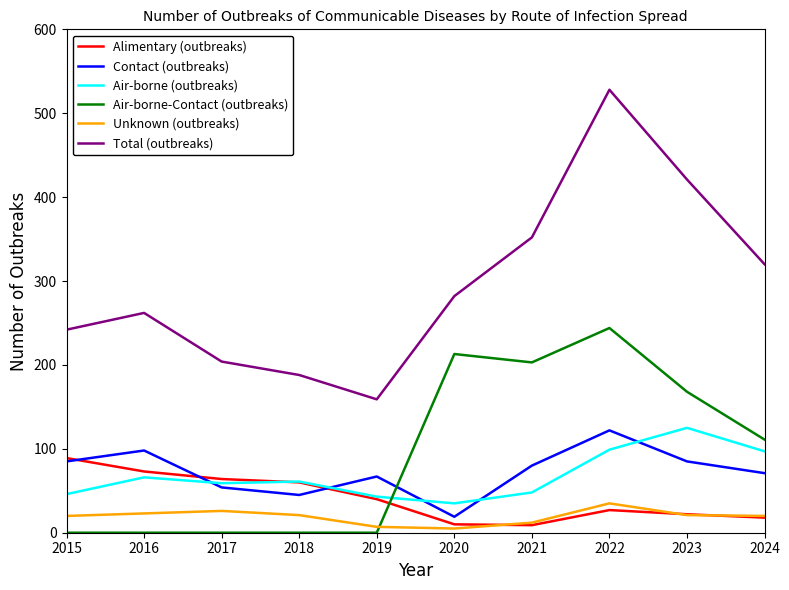

How many distinct data groups are displayed?

6